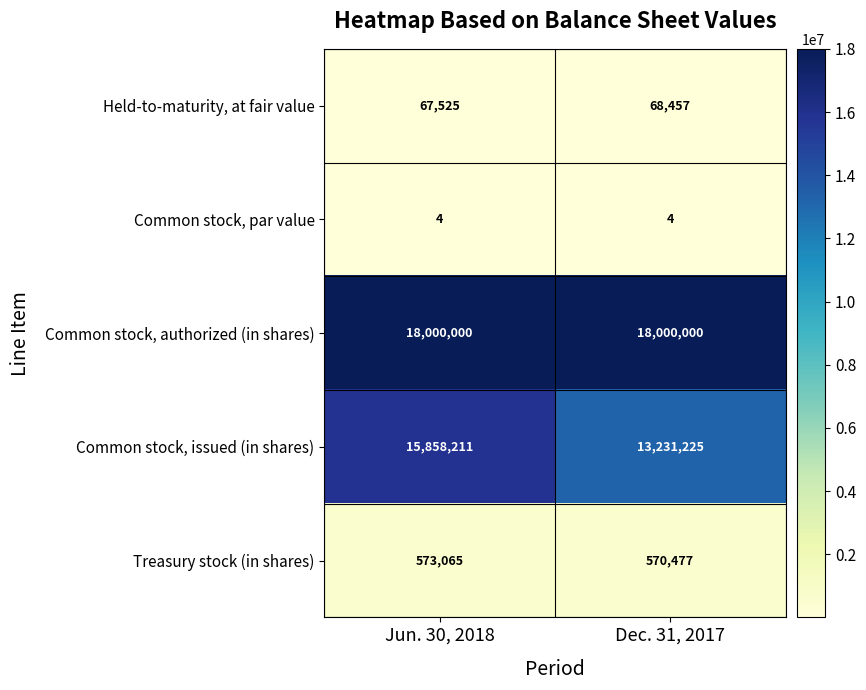

Reading left to right, list all the values displayed in this chart.

Held-to-maturity, at fair value: 67525	68457
Common stock, par value: 4	4
Common stock, authorized (in shares): 18000000	18000000
Common stock, issued (in shares): 15858211	13231225
Treasury stock (in shares): 573065	570477